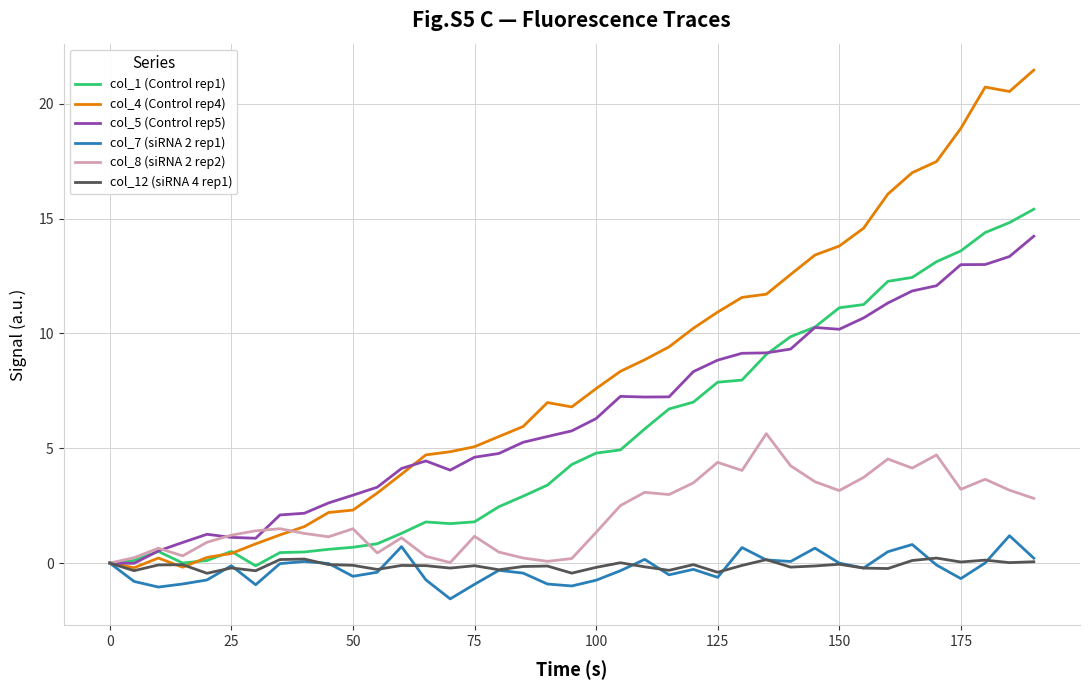

What is the minimum value shown in the chart?

-1.6